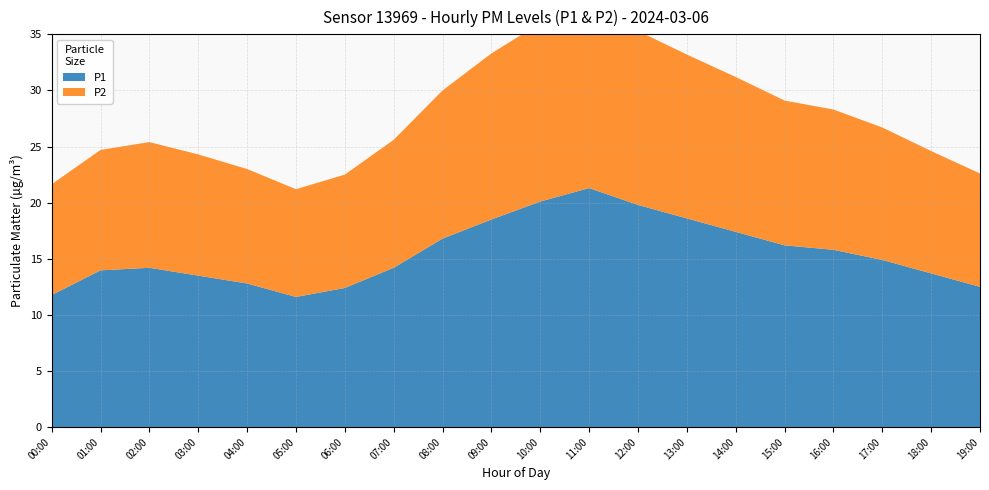

Reading right to left, list all the values displayed in this chart.

P1: 12.5	13.7	14.9	15.8	16.2	17.4	18.6	19.8	21.3	20.1	18.5	16.8	14.2	12.4	11.6	12.8	13.5	14.2	14.0	11.8
P2: 10.1	10.9	11.8	12.5	12.9	13.8	14.6	15.5	16.7	15.9	14.8	13.2	11.4	10.1	9.6	10.2	10.8	11.2	10.7	9.9